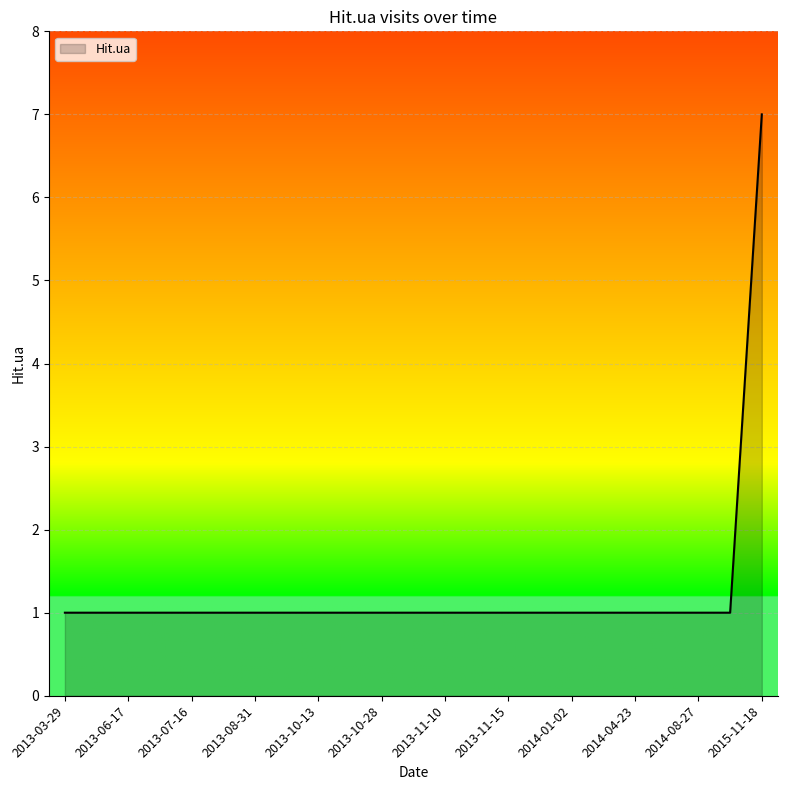

What is the maximum value shown in the chart?

7